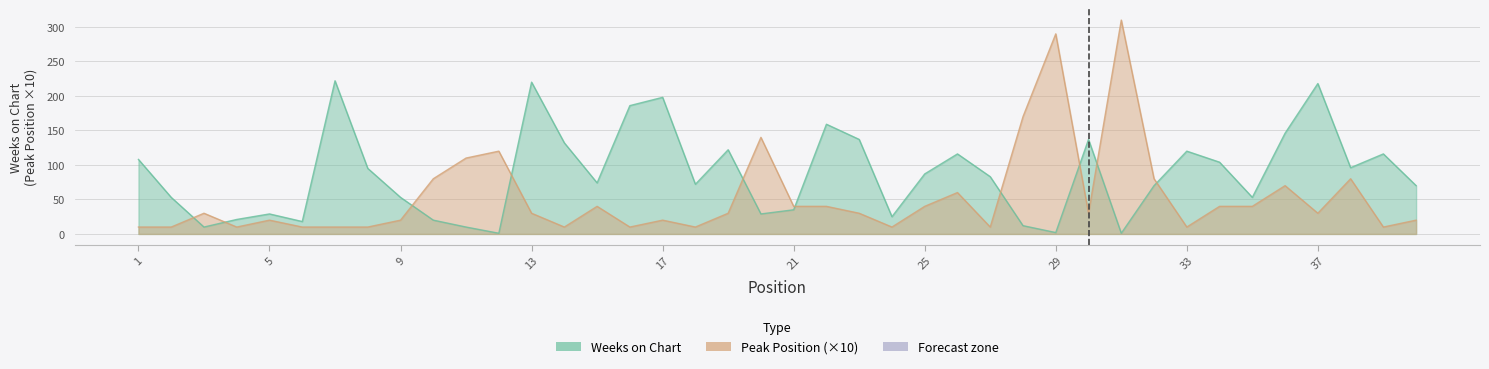

What is the difference between the second highest and second lowest values in the Weeks on Chart series?

219